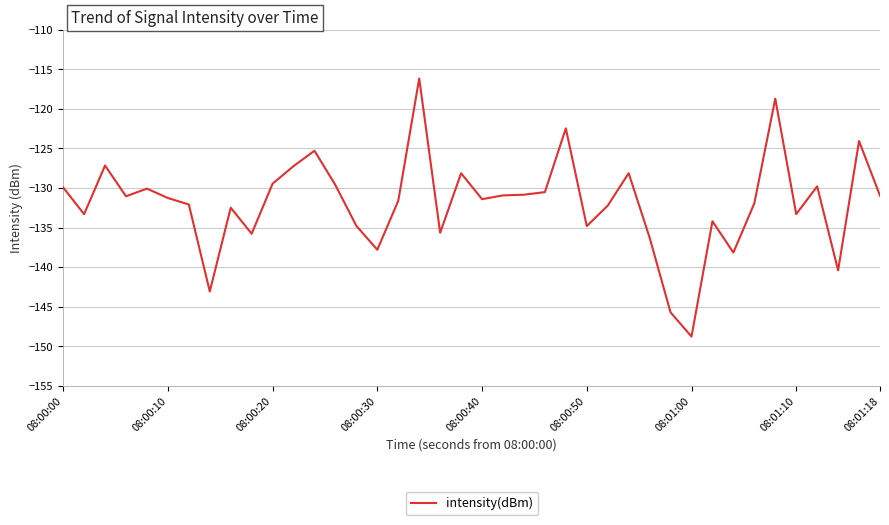

What is the maximum value shown in the chart?

-116.2